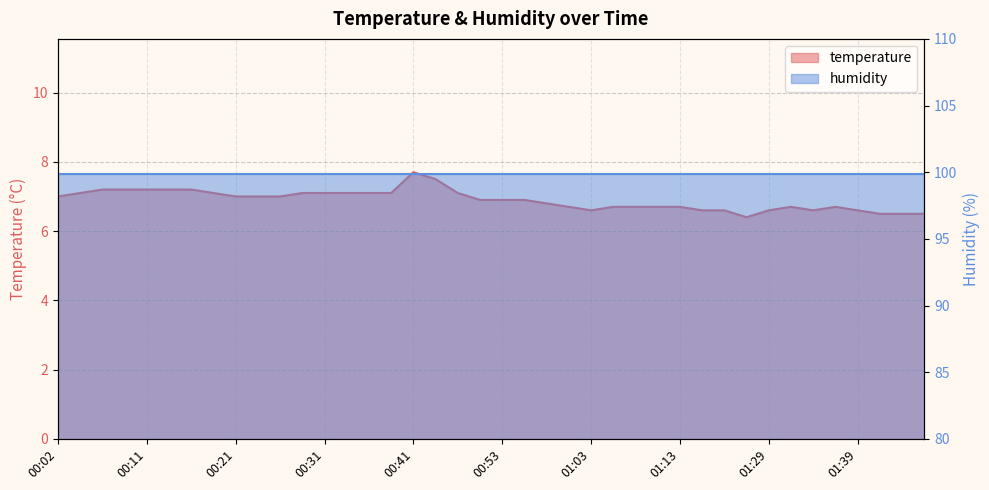

What is the difference between the values at 01:39 and 01:36?

0.1